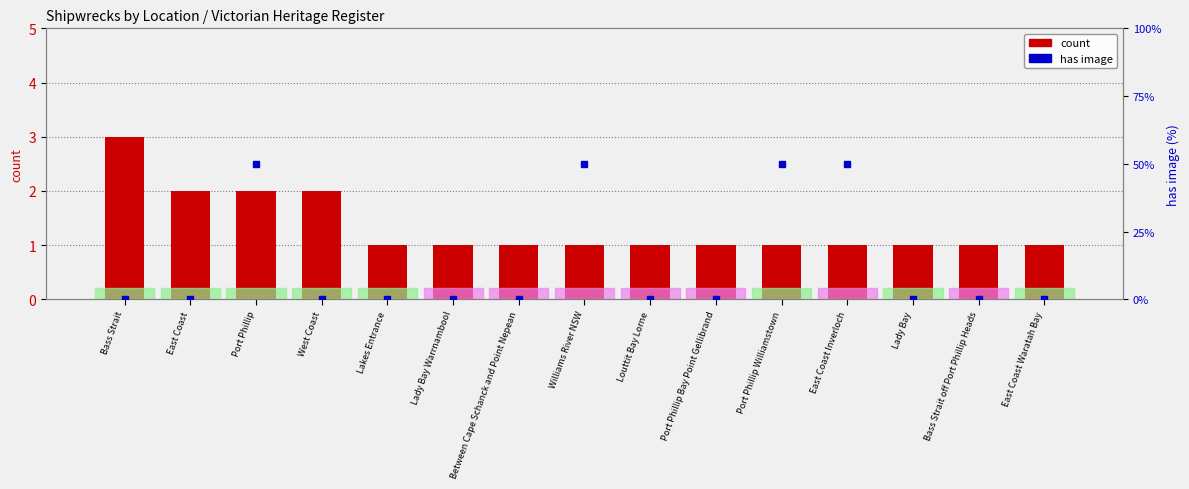

What is the label of the 4th bar from the right?

East Coast Inverloch